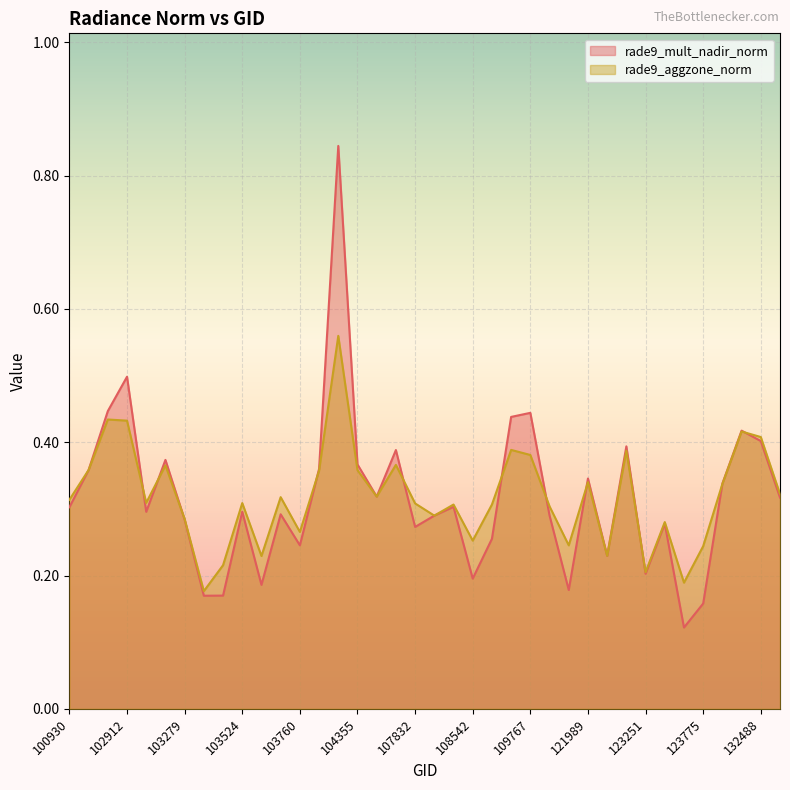

Is the value of rade9_aggzone_norm at 123775 greater than the value of rade9_mult_nadir_norm at 103760?

No